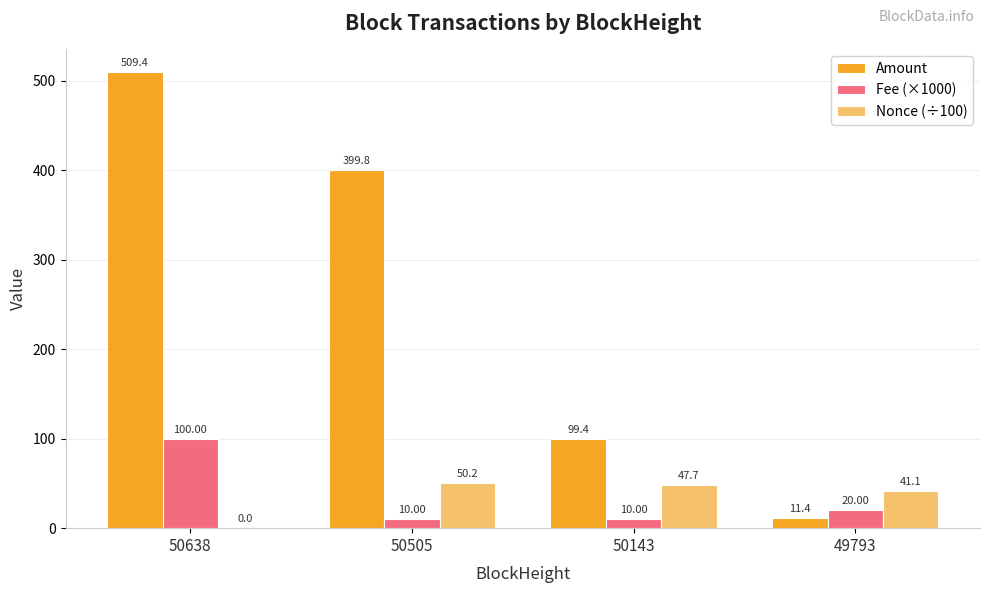

What is the total value across all series at 50143?

157.1